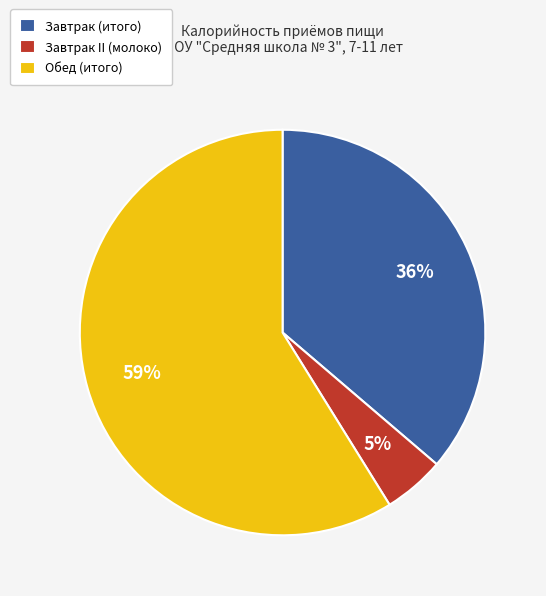

What percentage is the Завтрак II (молоко) slice, to the nearest percent?

5%